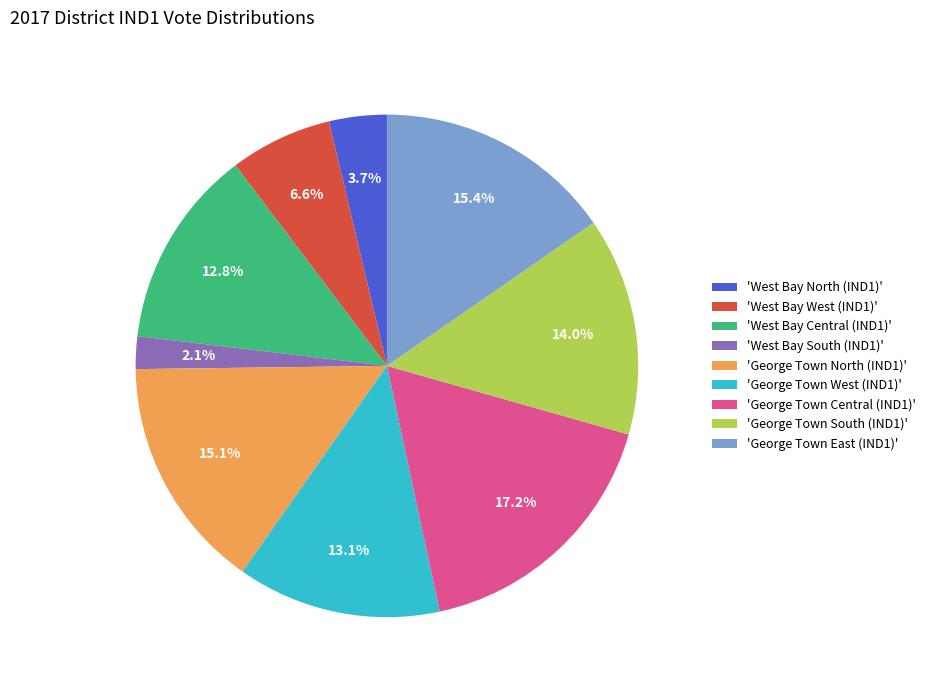

Between 'George Town Central (IND1)' and 'West Bay West (IND1)', which is larger?

'George Town Central (IND1)'